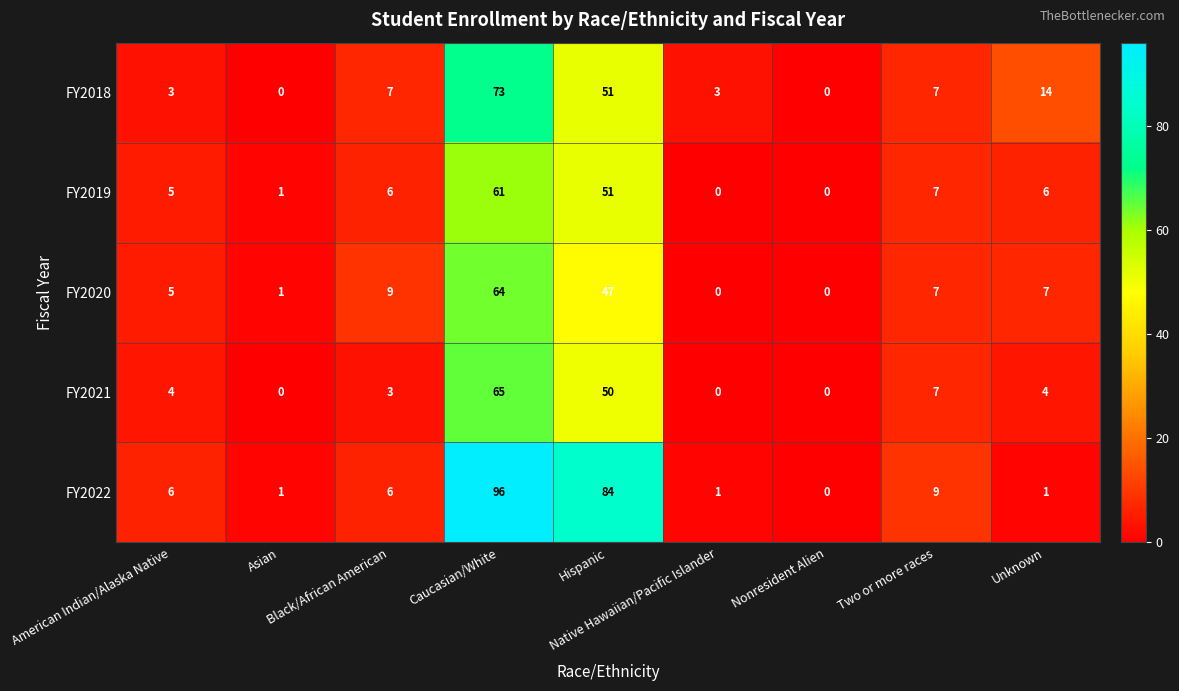

What is the spread (max minus min) of values at Two or more races?

2